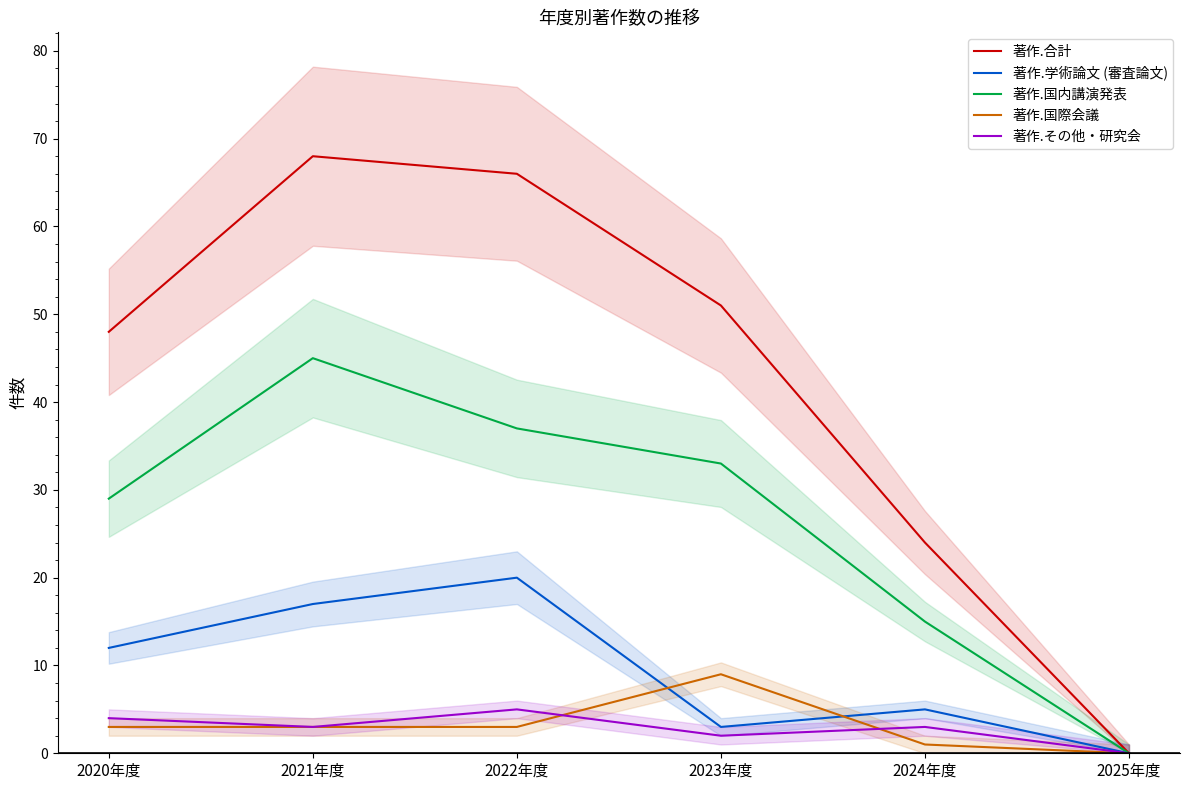

What is the spread (max minus min) of values at 2022年度?

63